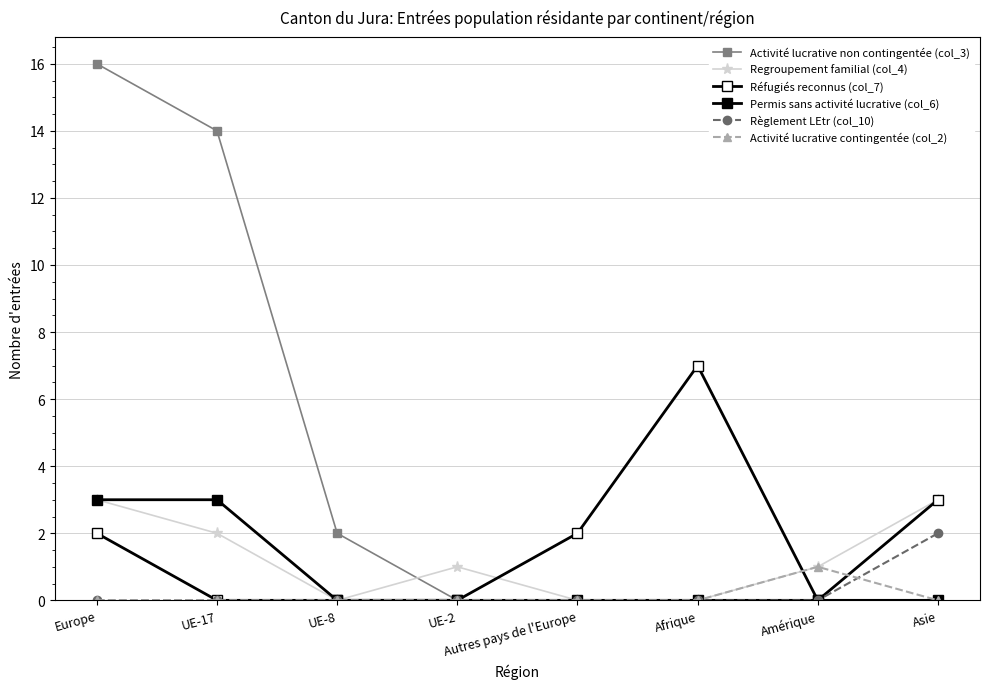

How many series are shown in this chart?

6